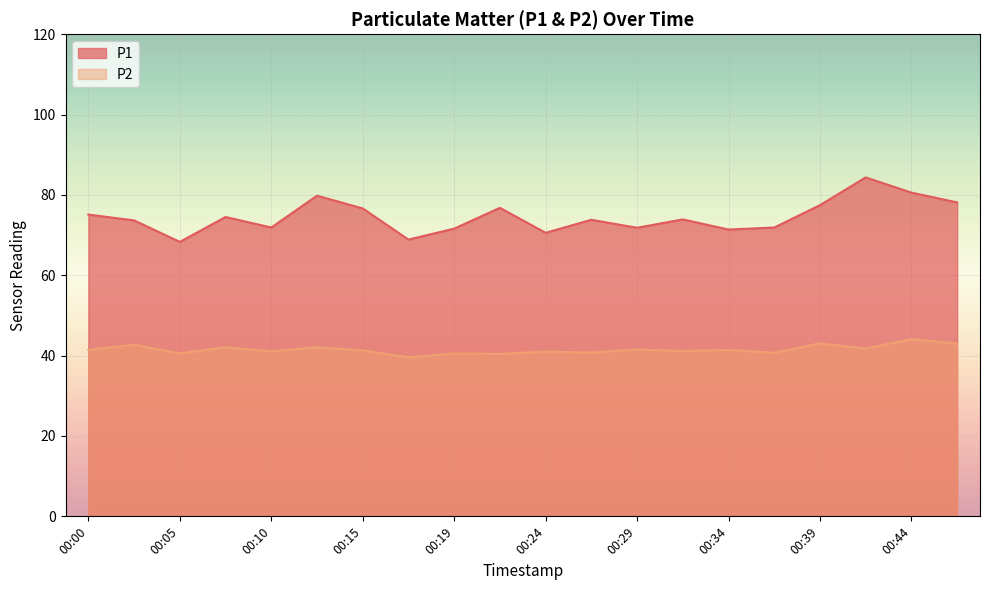

Reading right to left, list all the values displayed in this chart.

P1: 78.1	80.6	84.3	77.5	71.9	71.4	73.9	71.8	73.8	70.6	76.8	71.6	68.9	76.6	79.8	71.9	74.5	68.3	73.7	75.1
P2: 43.0	44.1	41.8	43.0	40.7	41.4	41.1	41.5	40.8	41.0	40.4	40.5	39.6	41.3	42.1	41.0	42.1	40.5	42.7	41.5